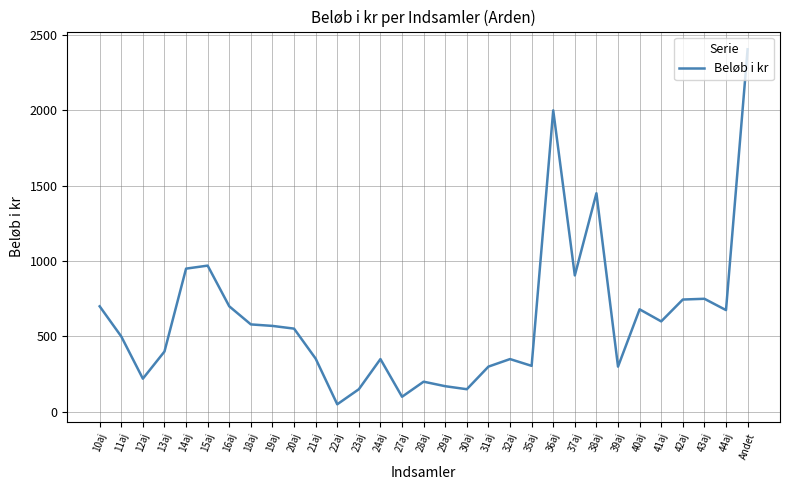

Where is the data nearest to the value 1227?

38aj